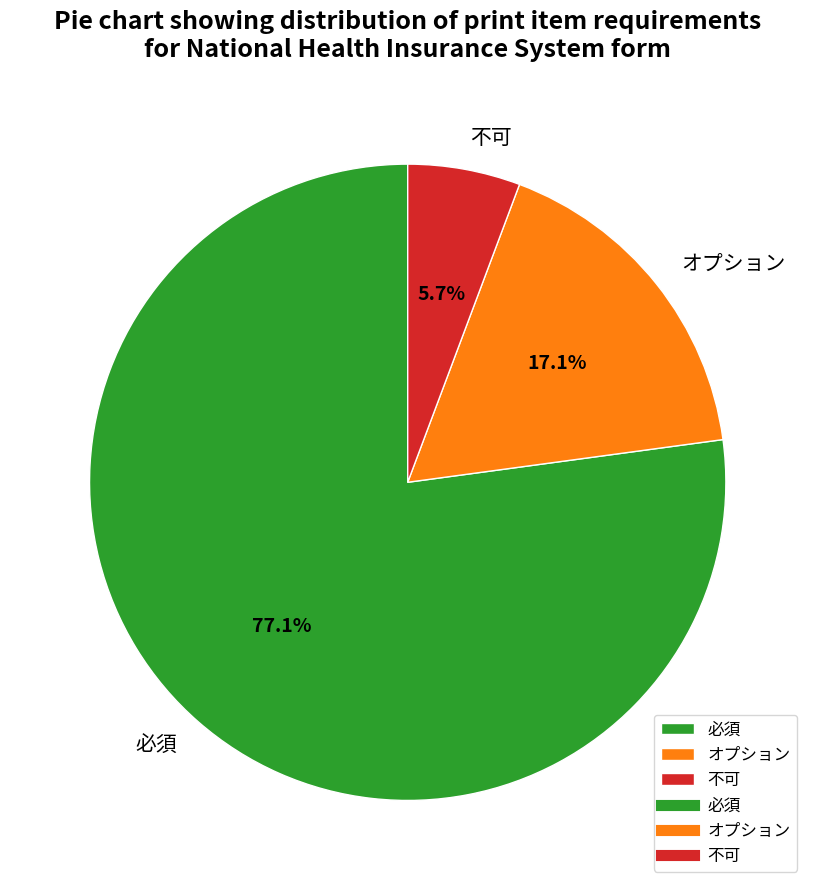

Count the number of slices in the pie.

3